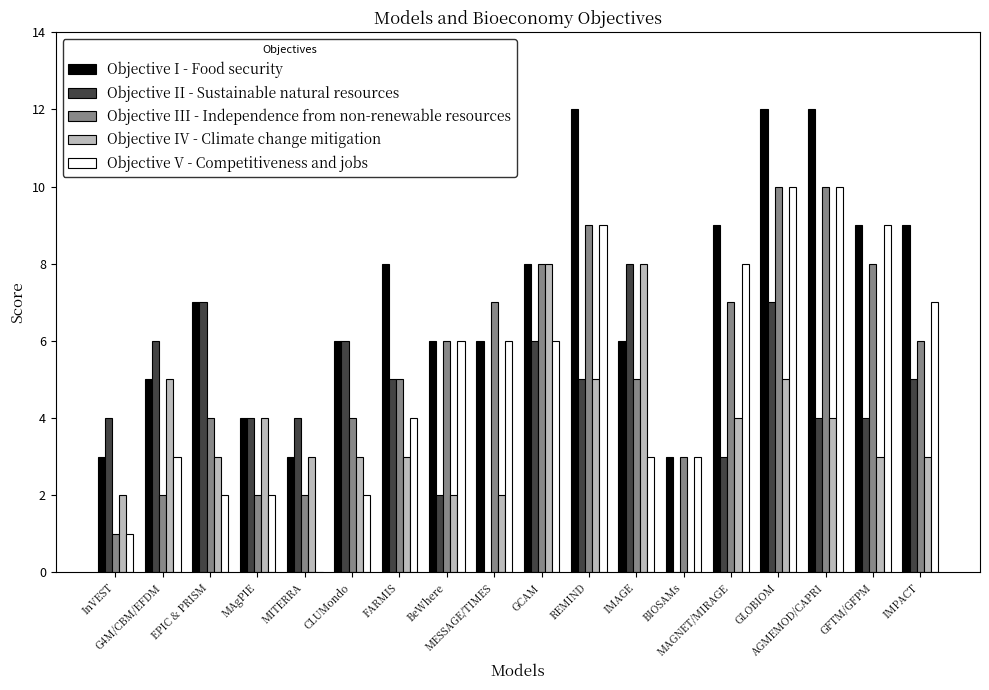

Which series has the largest total across all categories?

Objective I - Food security